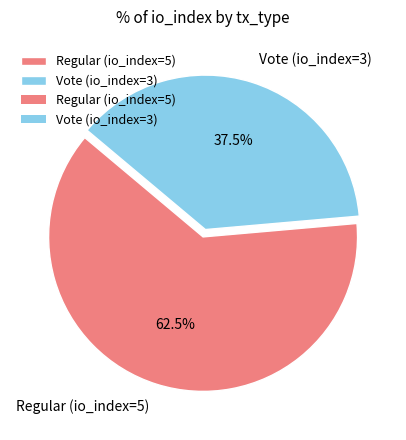

True or false: Regular (io_index=5) accounts for 72% of the total.

False